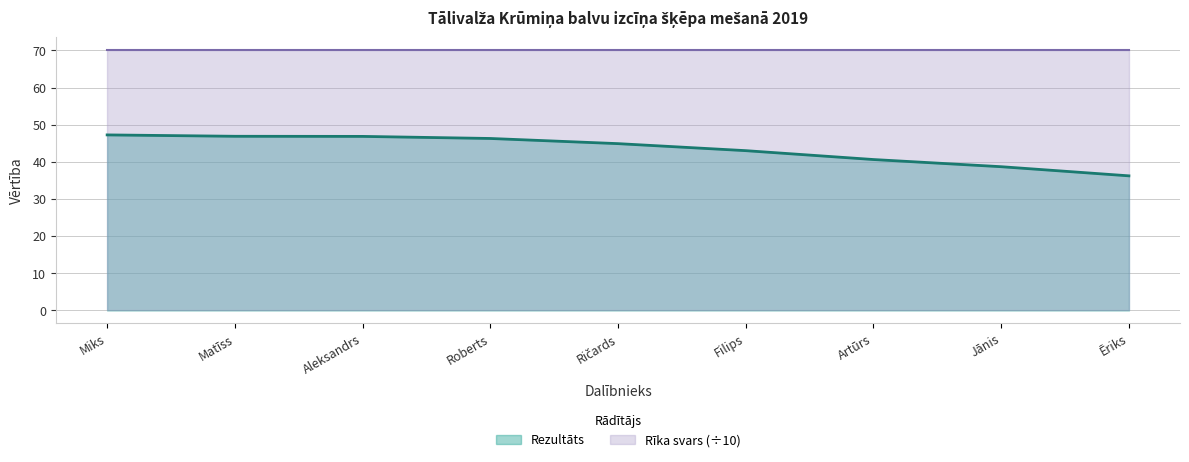

At Miks, list the series in order from largest to smallest.

Rīka svars (÷10), Rezultāts